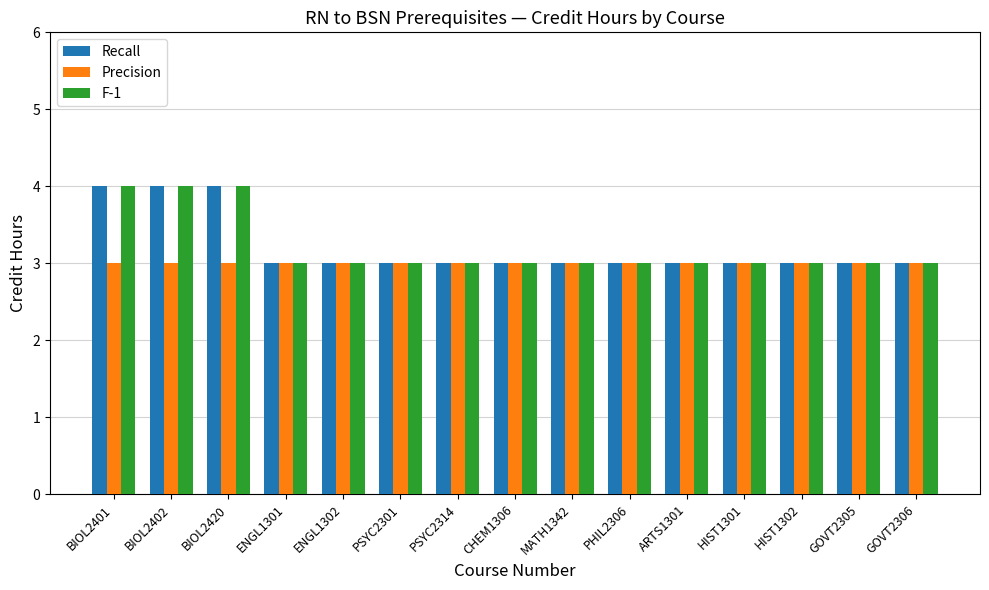

What is the sum of the Recall values at BIOL2402 and GOVT2305?

7